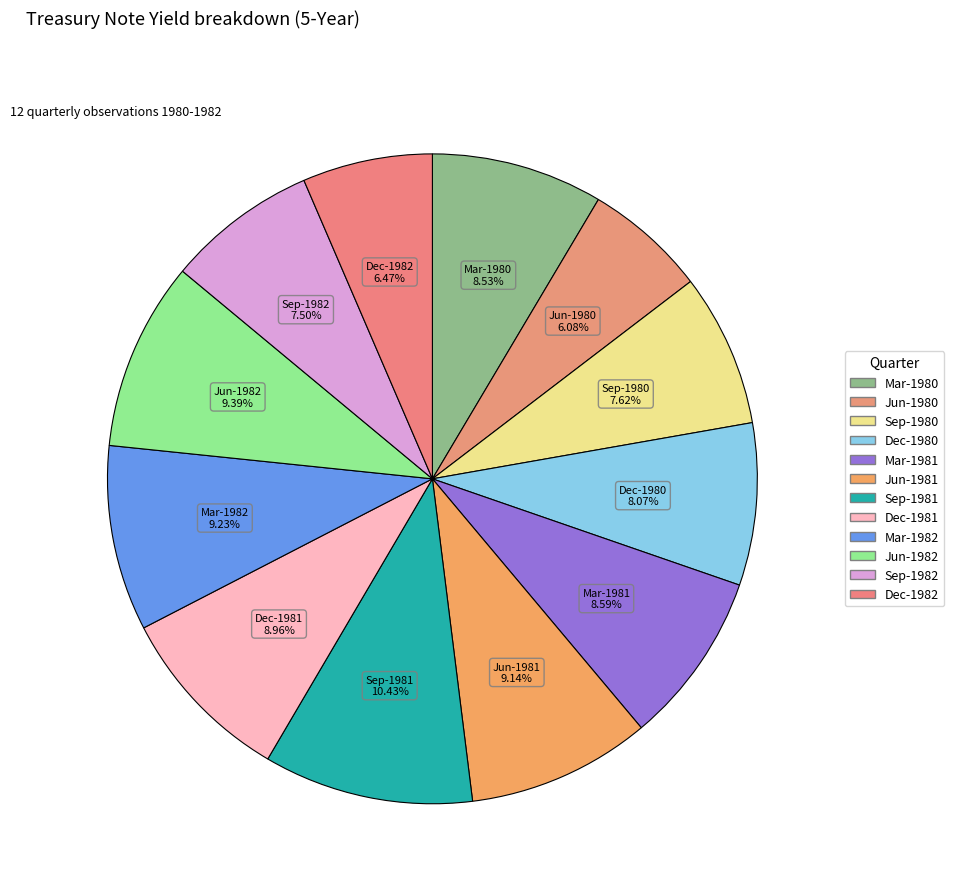

How many segments does this pie chart have?

12